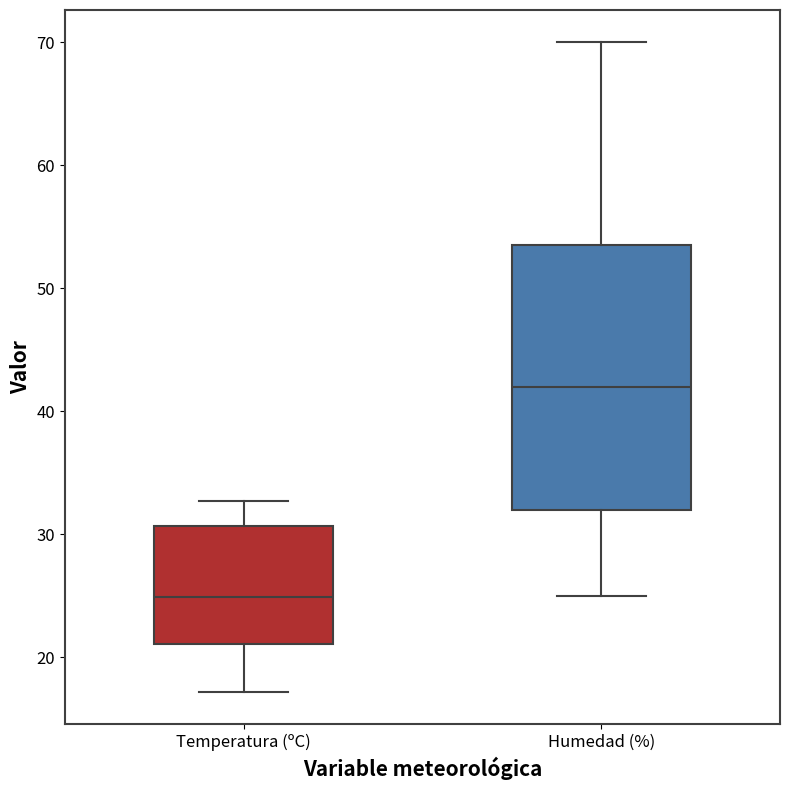

Reading left to right, transcribe this box plot: for each box, give where its median line is, the range the box spans, and where its two whiskers end, as read against the y-axis. The values are not printed on the chart, so give them approximately, as read against the axis.

Temperatura (ºC): median 25, box 21 to 31, whiskers 17 to 33
Humedad (%): median 42, box 32 to 54, whiskers 25 to 70